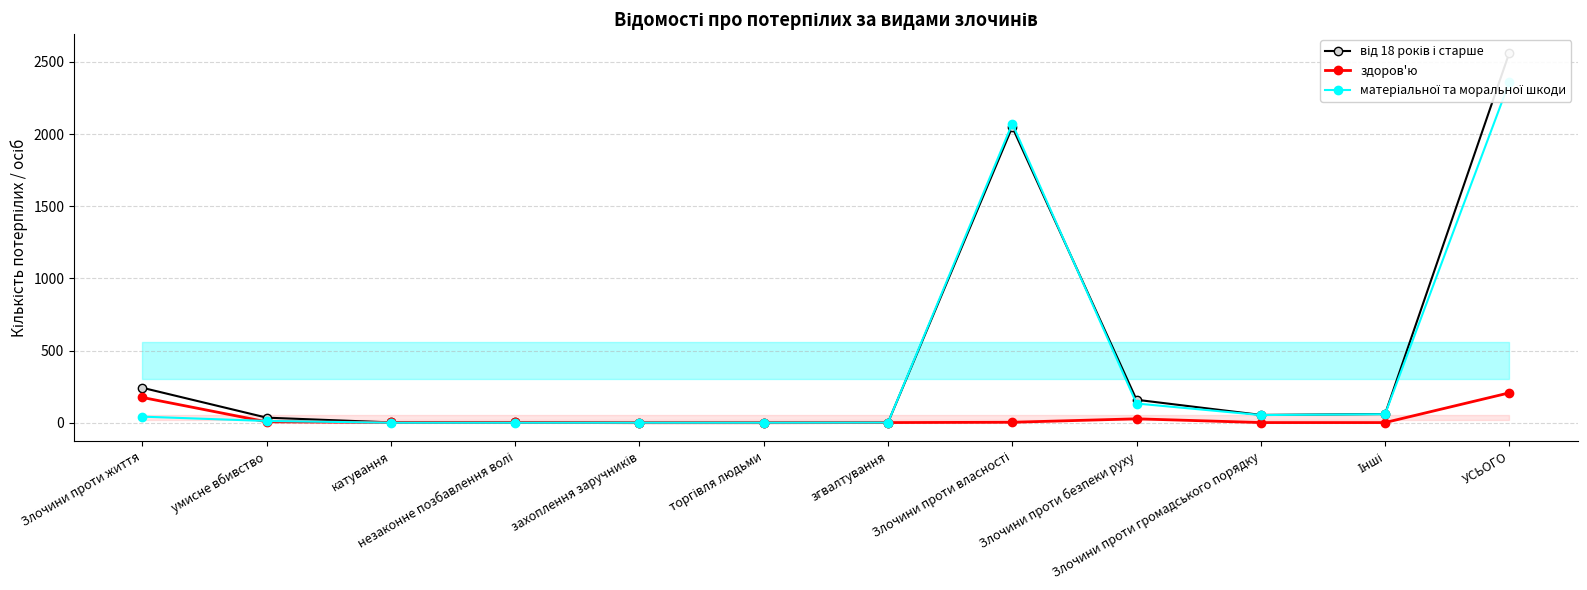

What is the spread (max minus min) of values at Злочини проти безпеки руху?

132